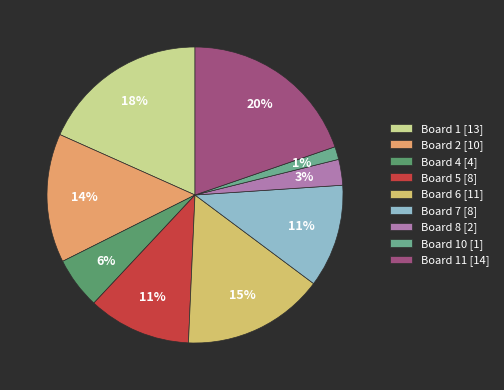

How many segments does this pie chart have?

9